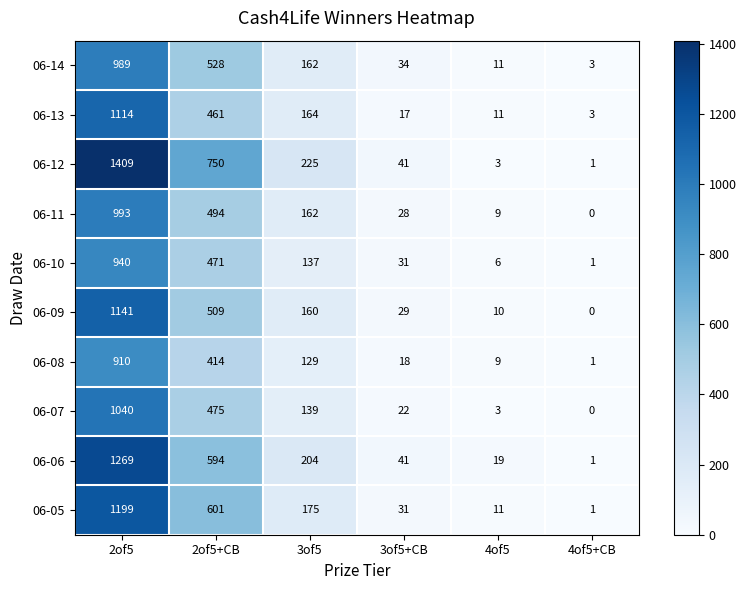

At which category is the sum across all series the highest?

2of5